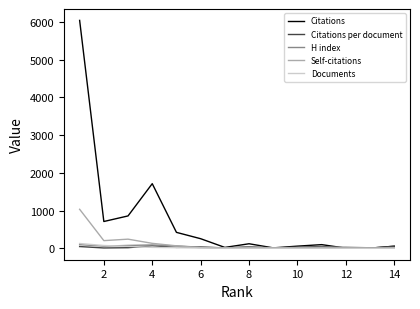

Which series has the largest total across all categories?

Citations